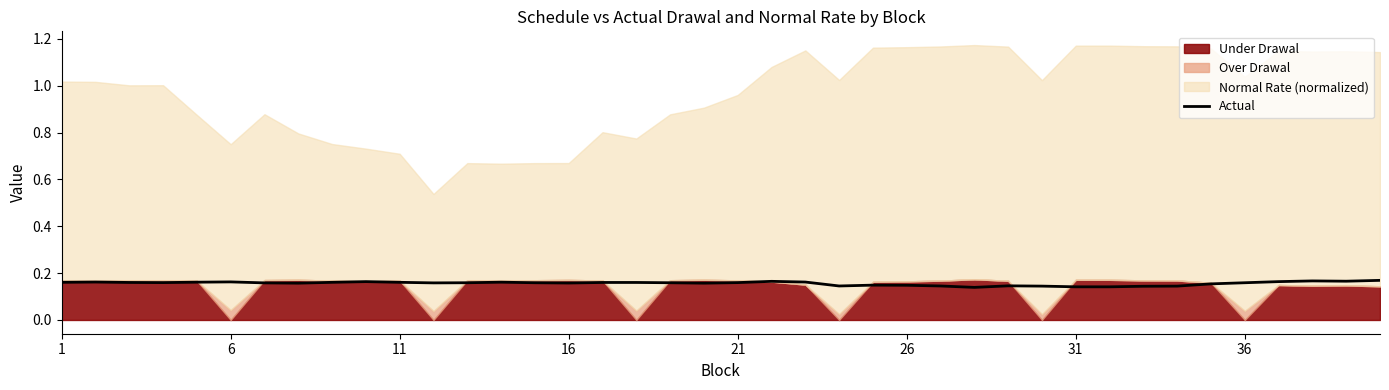

True or false: Actual has a value of 0.0 at 11.

False